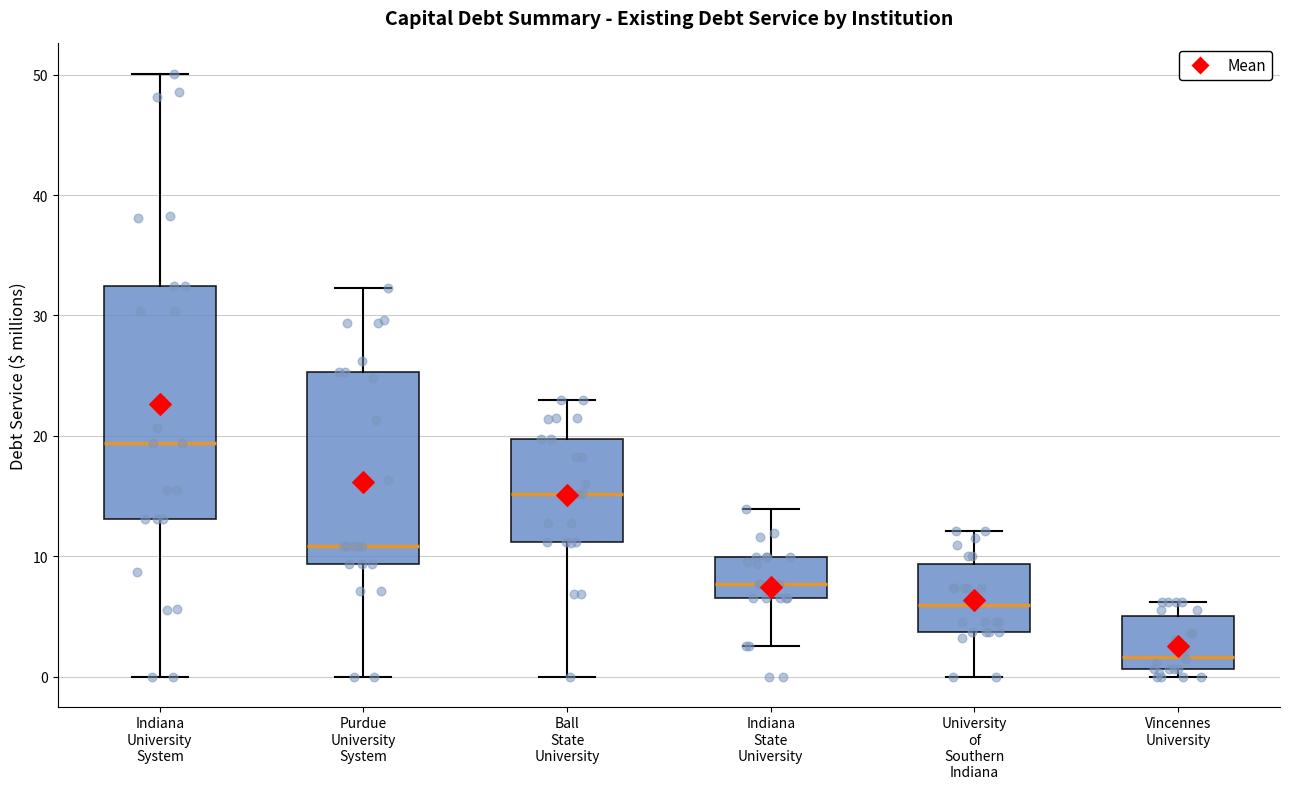

Where does the median line of the box for Ball State University sit on the y-axis? The values are not printed on the chart, so give them approximately, as read against the axis.

15